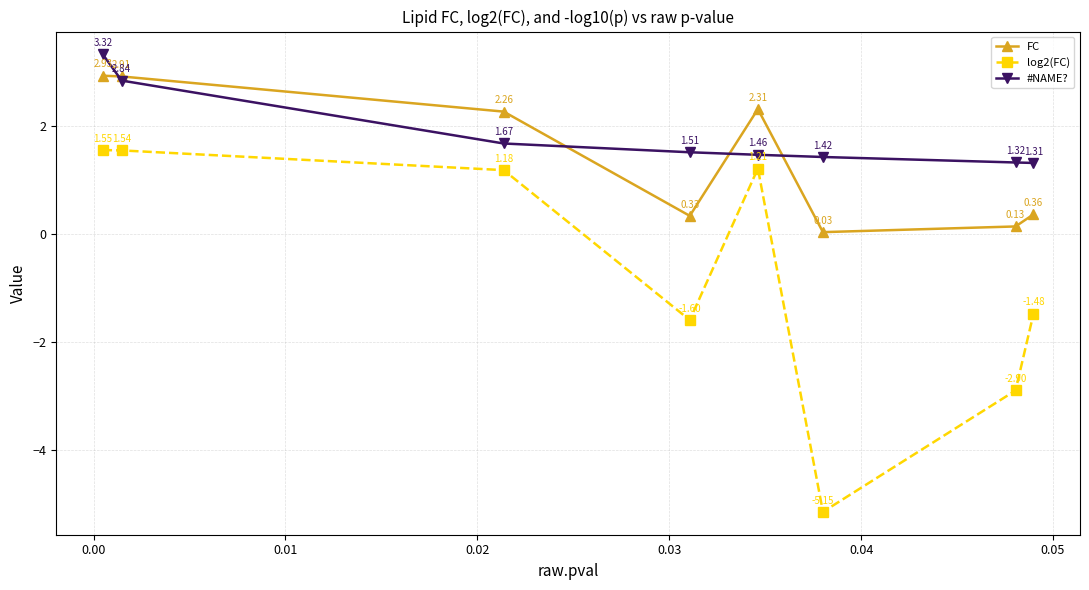

Which series has the largest total across all categories?

#NAME?